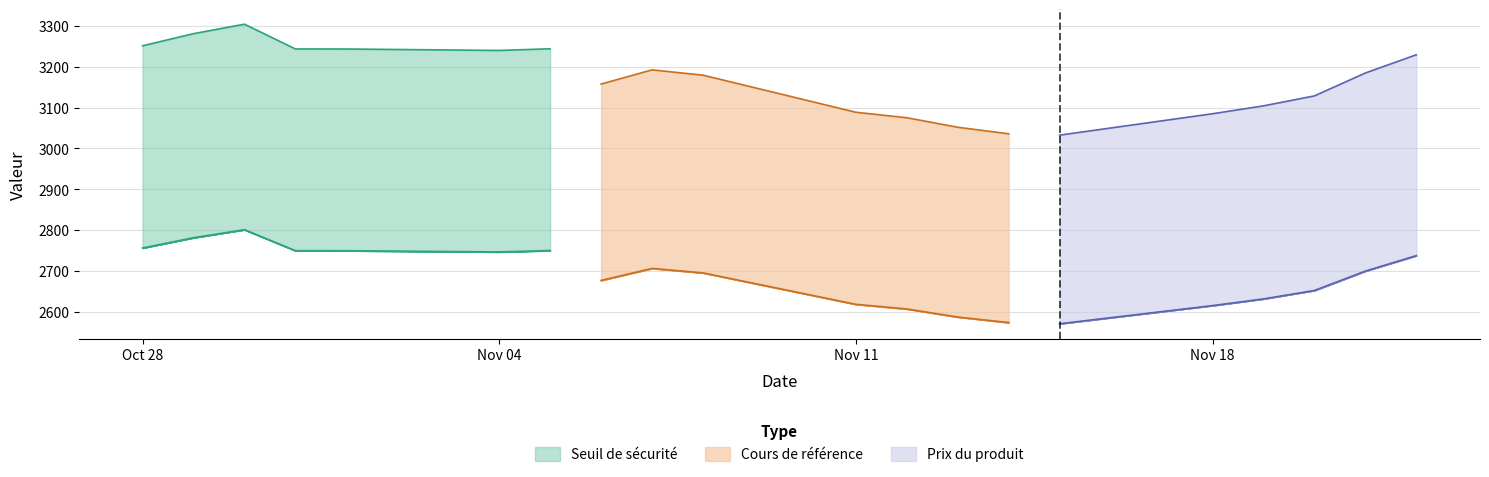

How many distinct data groups are displayed?

3